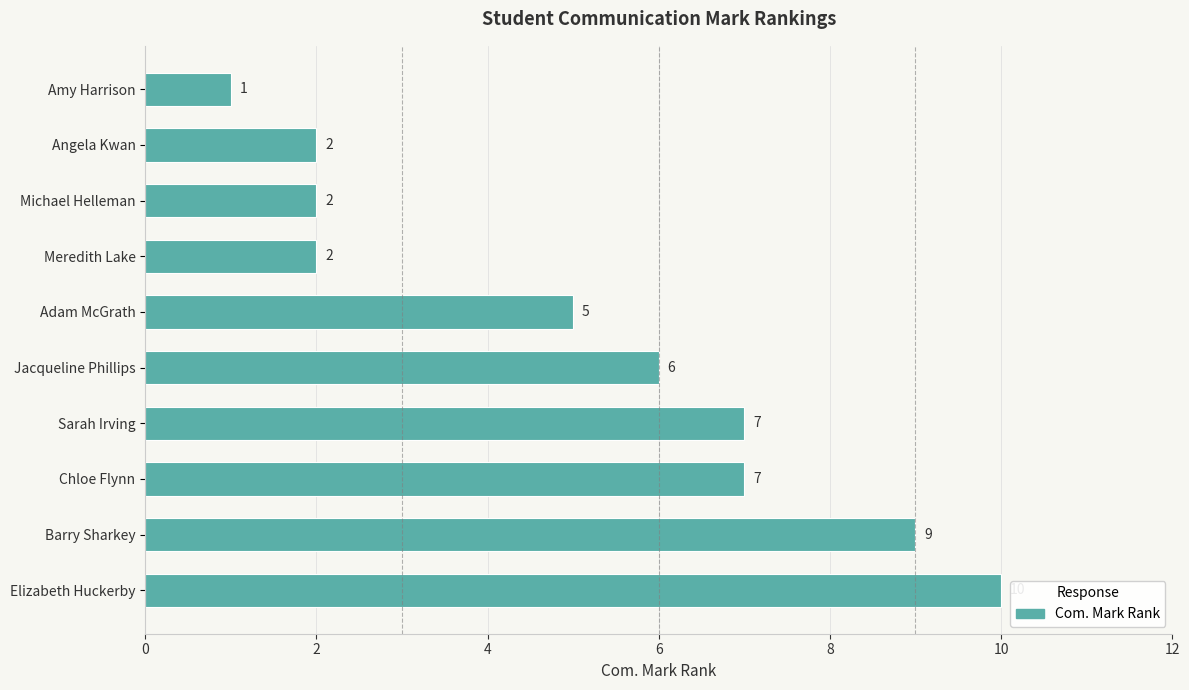

What is the sum of the values at Elizabeth Huckerby and Amy Harrison?

11